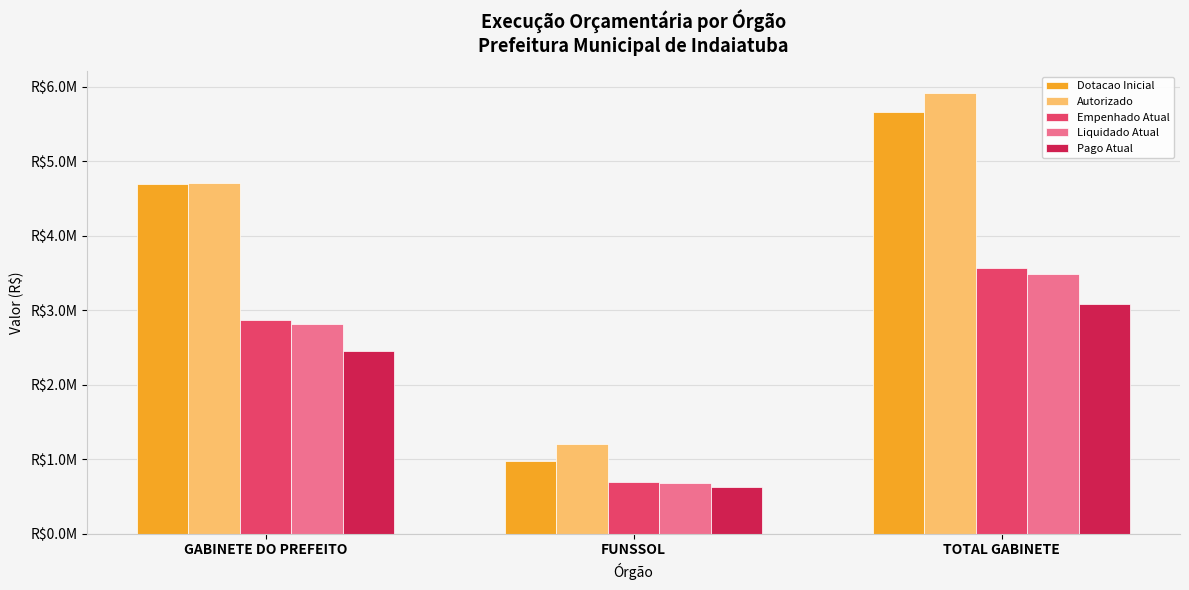

What are all the series names shown in the legend?

Dotacao Inicial, Autorizado, Empenhado Atual, Liquidado Atual, Pago Atual